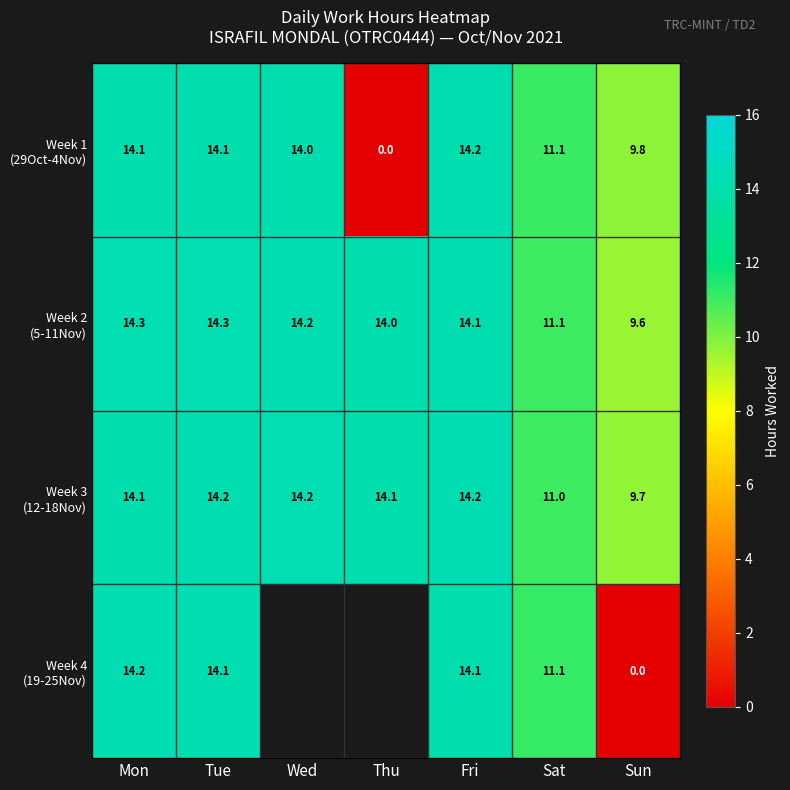

What is the difference between the Week 2 (5-11Nov) values at Sat and Wed?

3.1